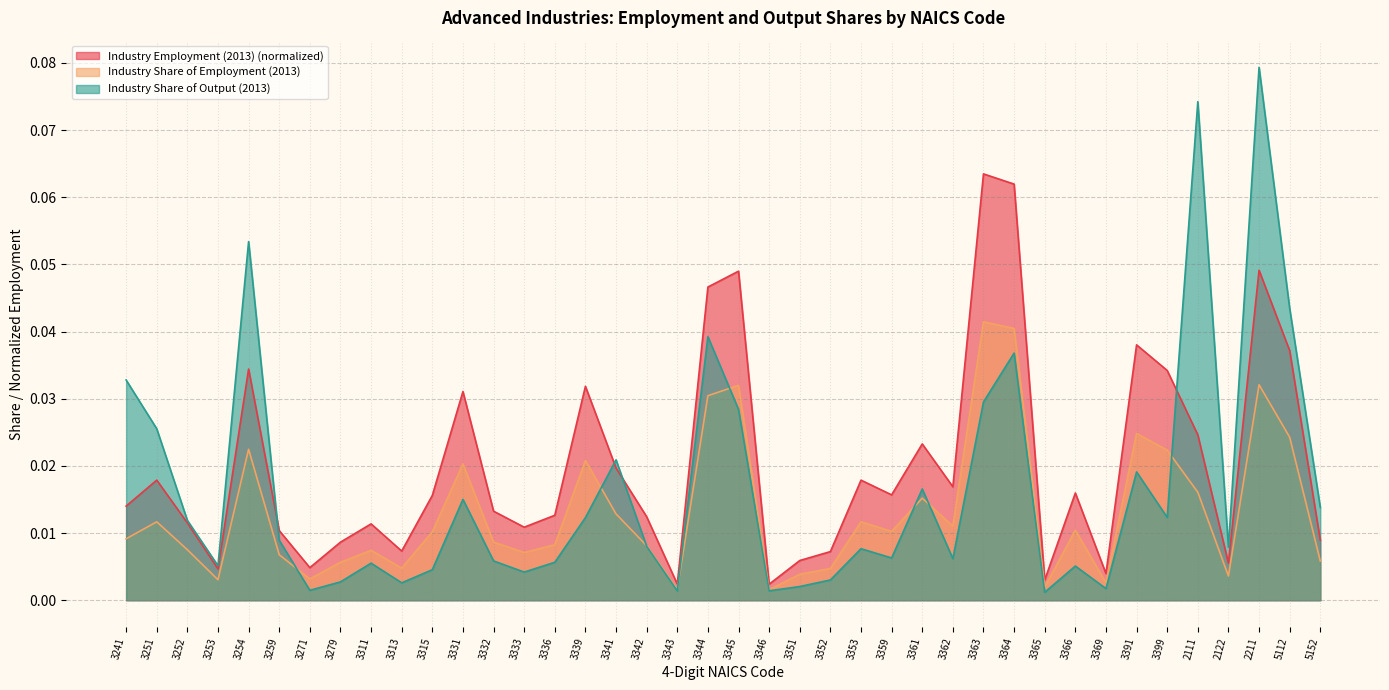

How many intersections are there between Industry Share of Employment (2013) and Industry Share of Output (2013)?

8